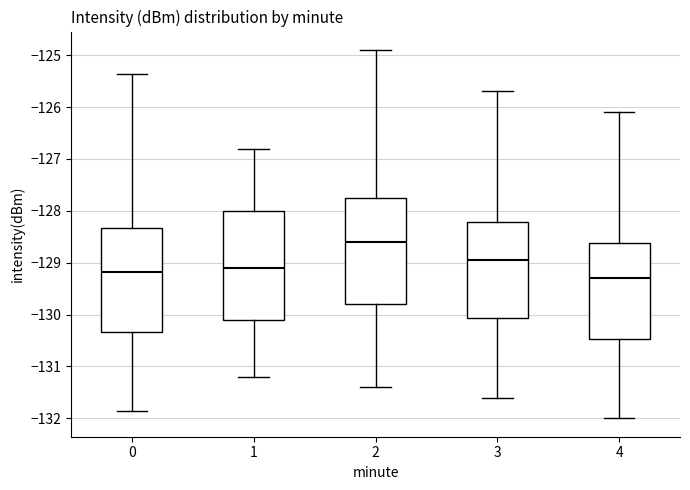

Which box has the highest median line?

2